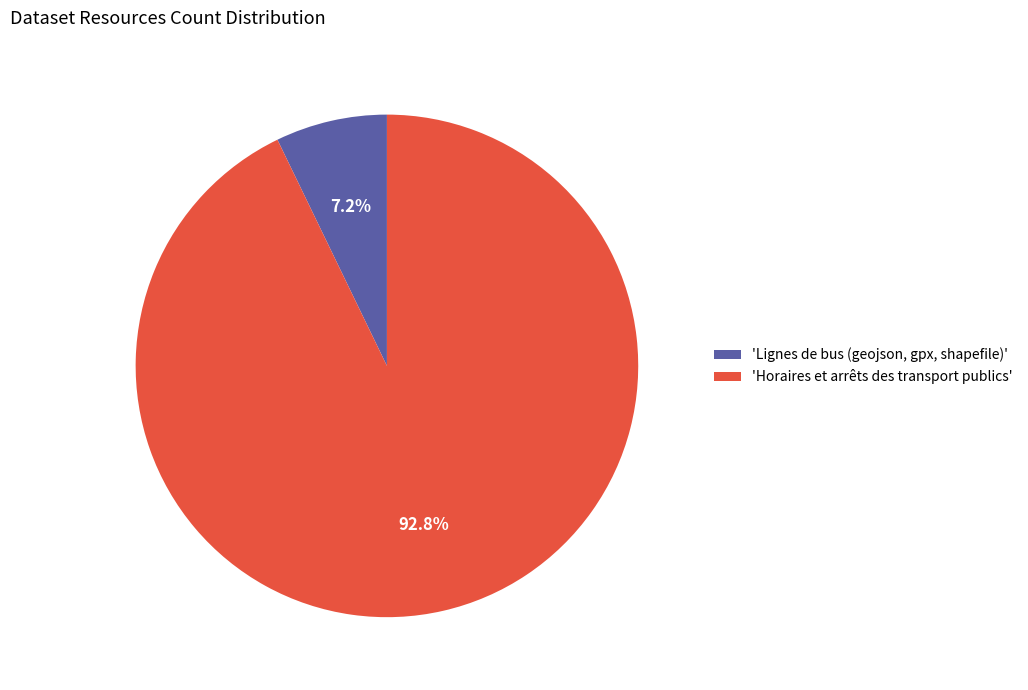

How many segments does this pie chart have?

2